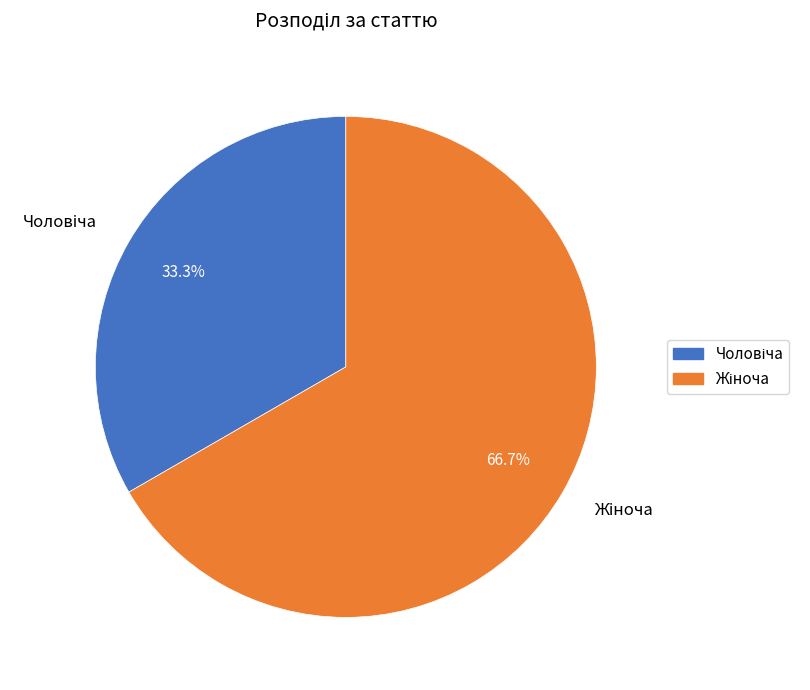

Is there a majority slice in this chart?

Yes